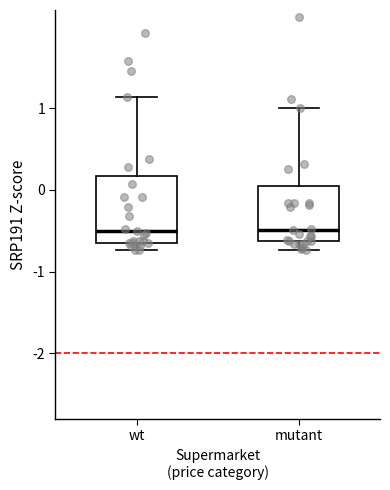

Comparing the boxes themselves (not the whiskers), which one is the tallest?

wt